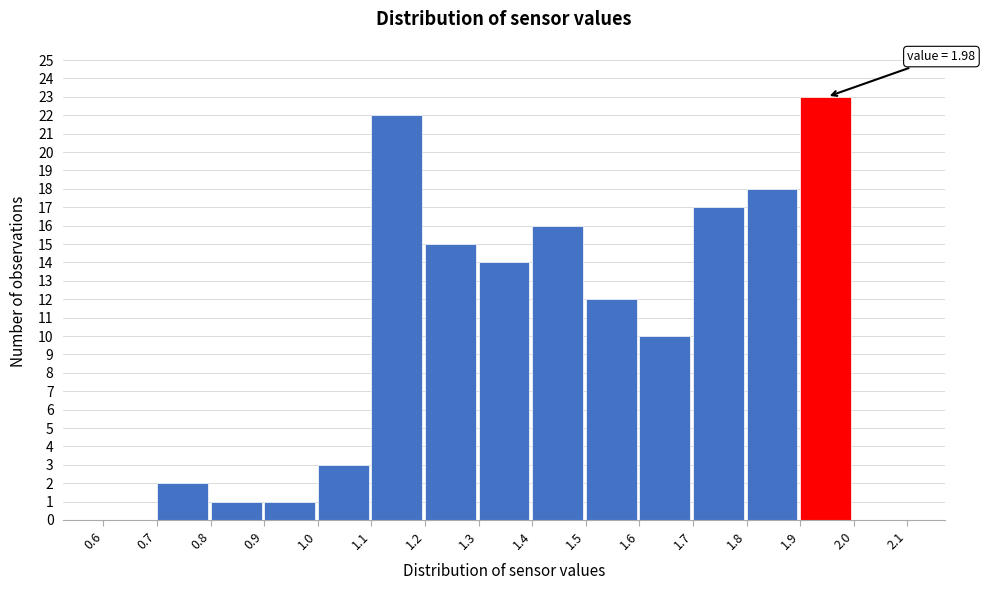

Which range on the x-axis has the tallest bar?

1.9 to 2.0